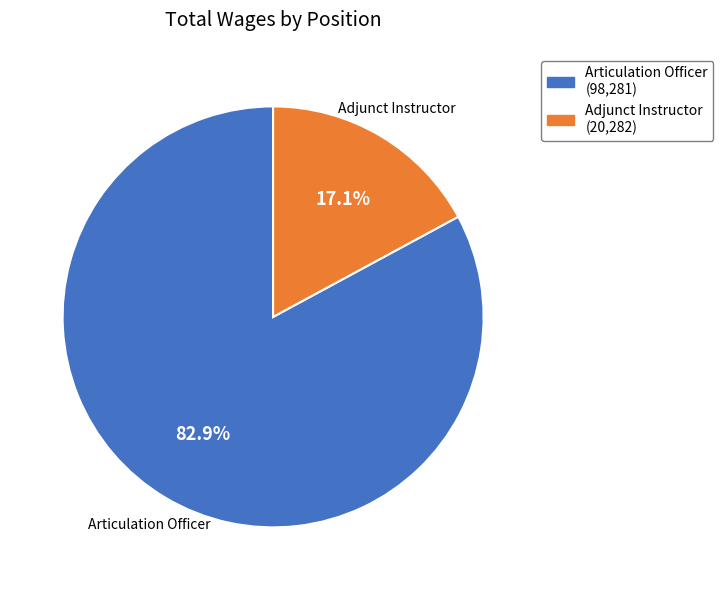

Rank the categories by value from highest to lowest.

Articulation Officer, Adjunct Instructor